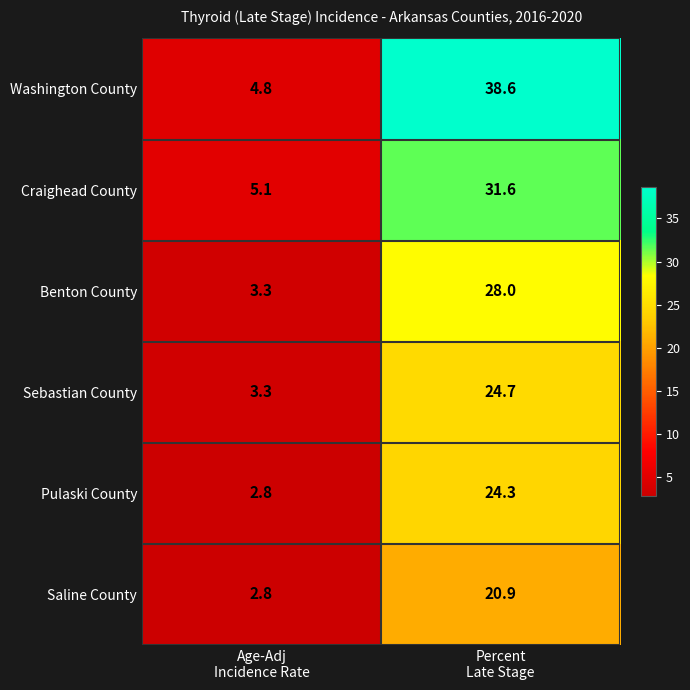

Which series has the widest spread of values?

Washington County